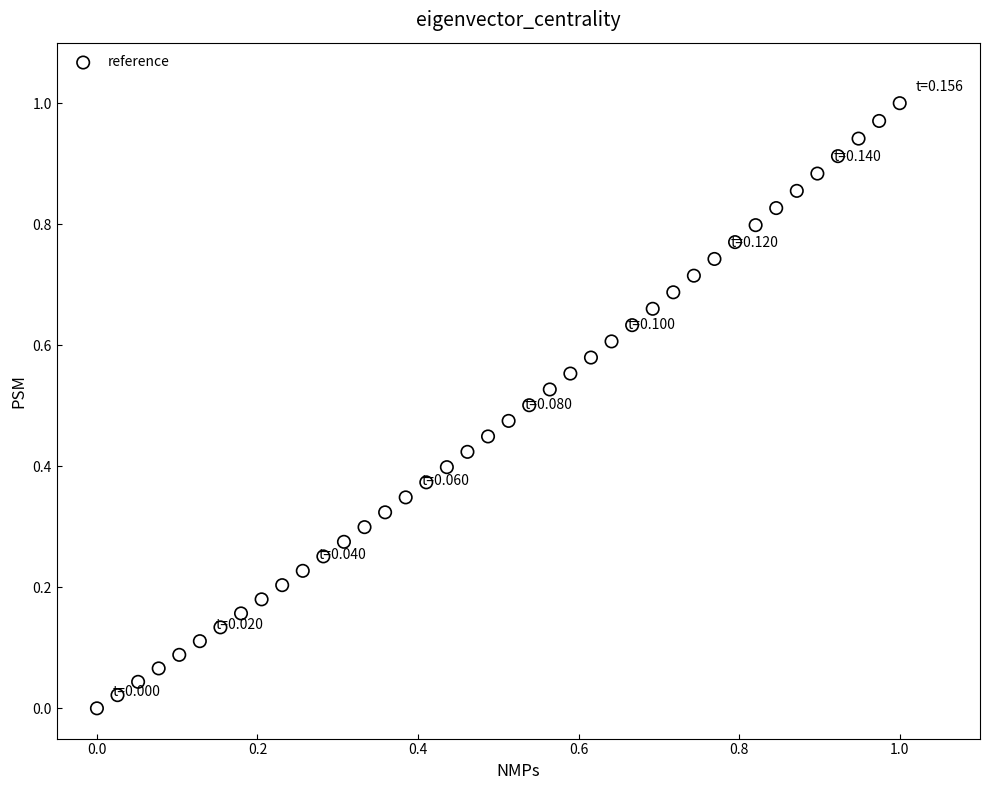

Count the number of points in this scatter plot.

40